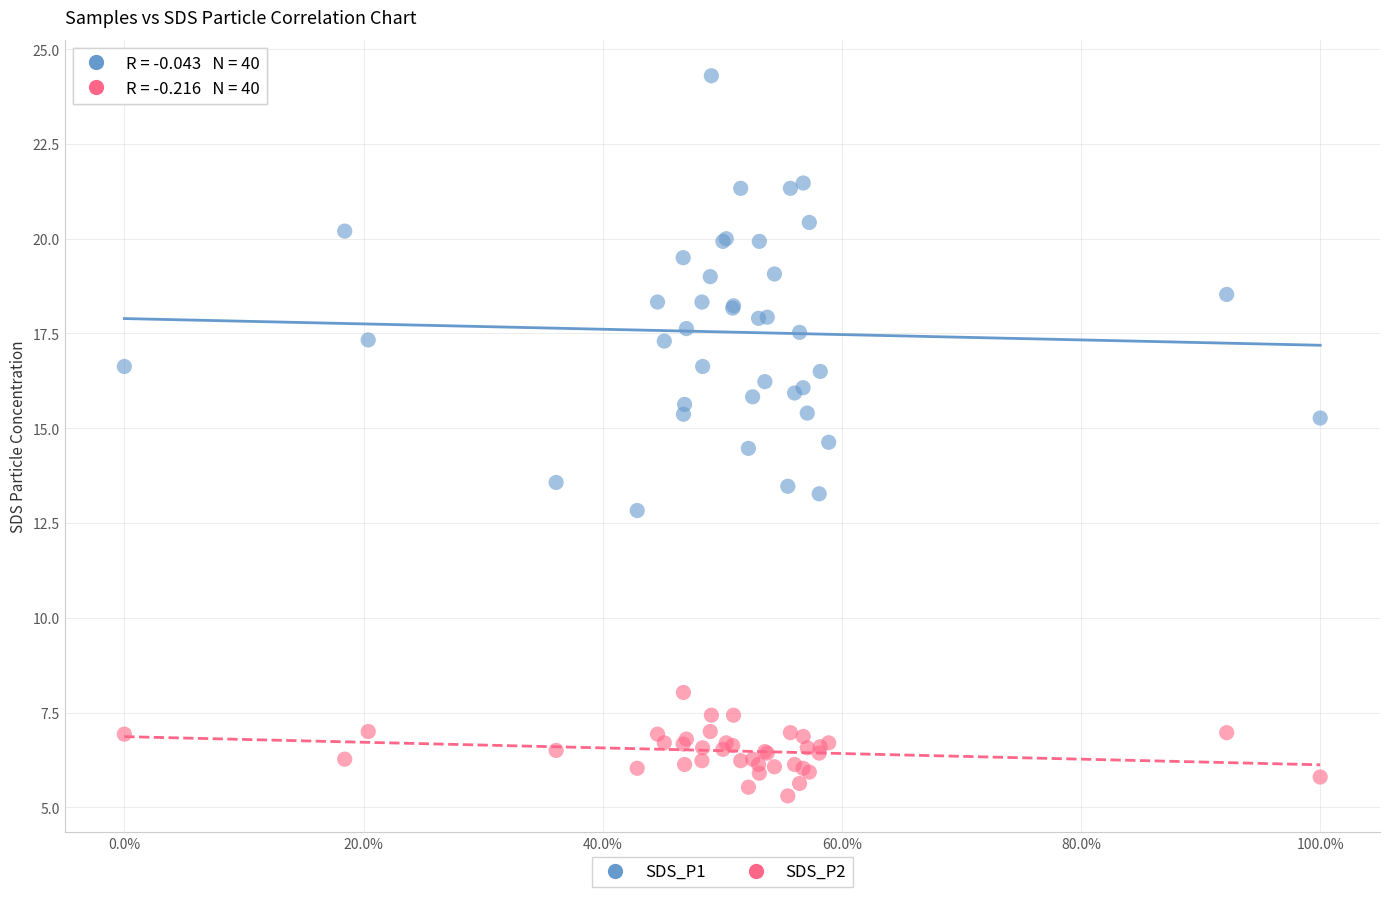

Which series reaches the minimum Y coordinate?

SDS_P2